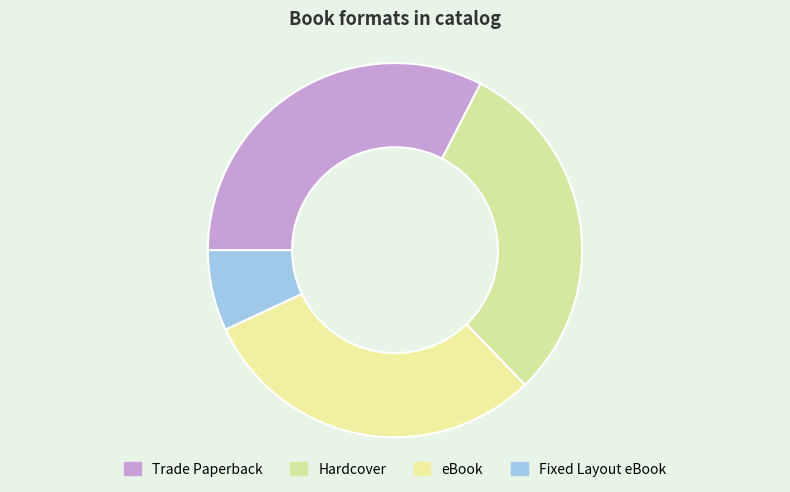

Is it true that Fixed Layout eBook is 7% of the pie?

True